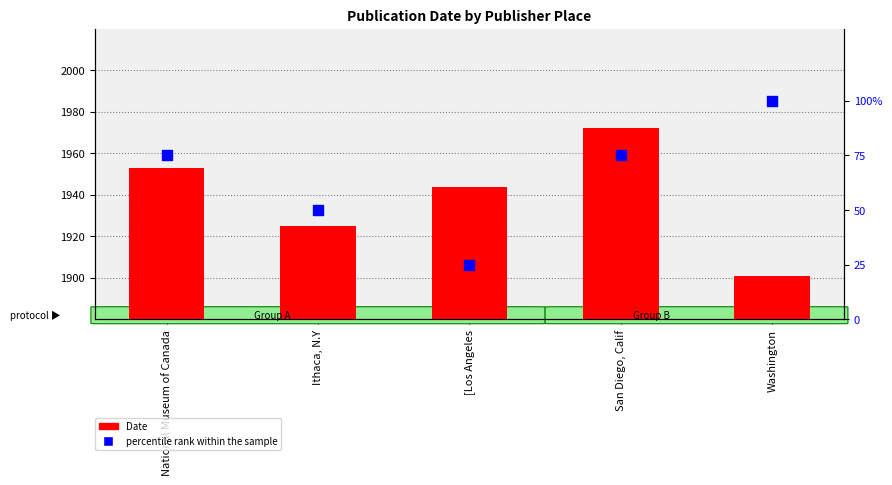

At how many categories does at least one series exceed 948?

5